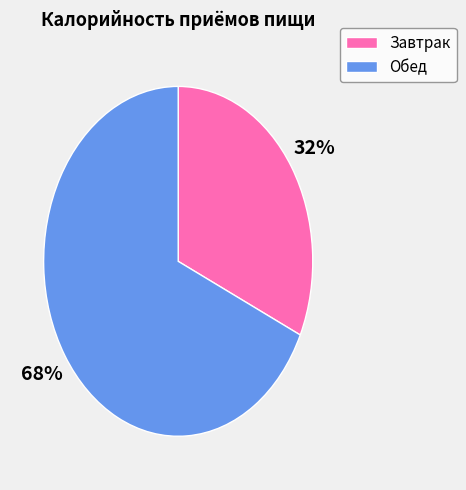

How many segments does this pie chart have?

2